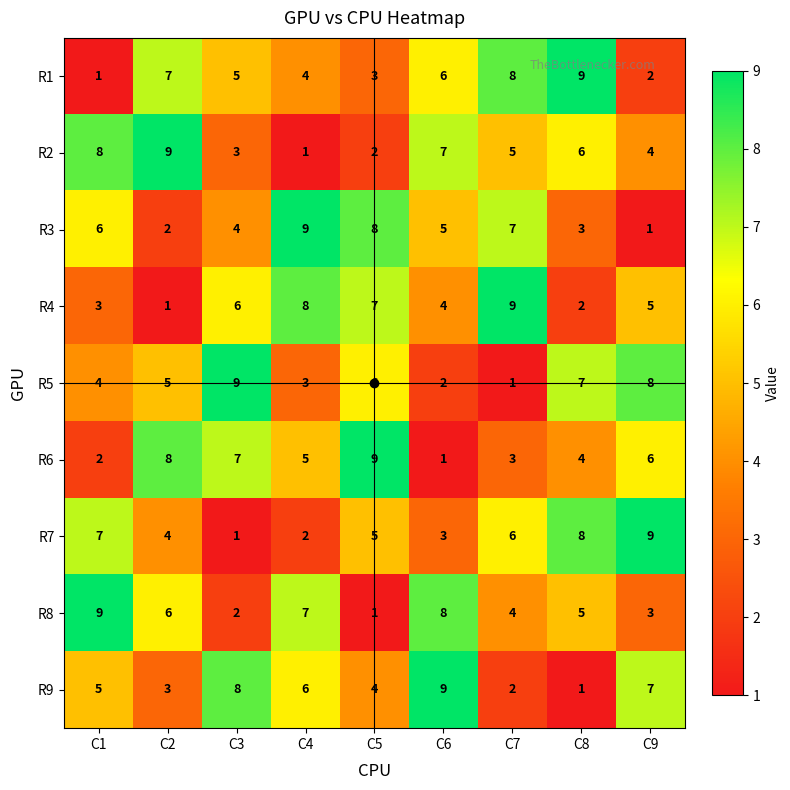

At how many categories does at least one series exceed 2?

9